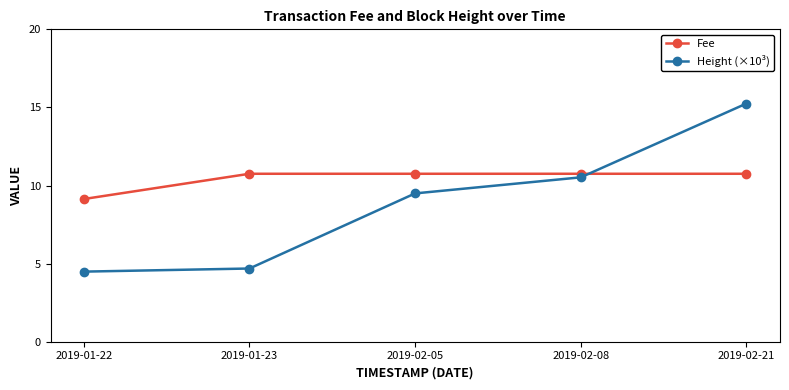

The Height (×10³) series shows 1.0 at 2019-01-22. True or false?

False